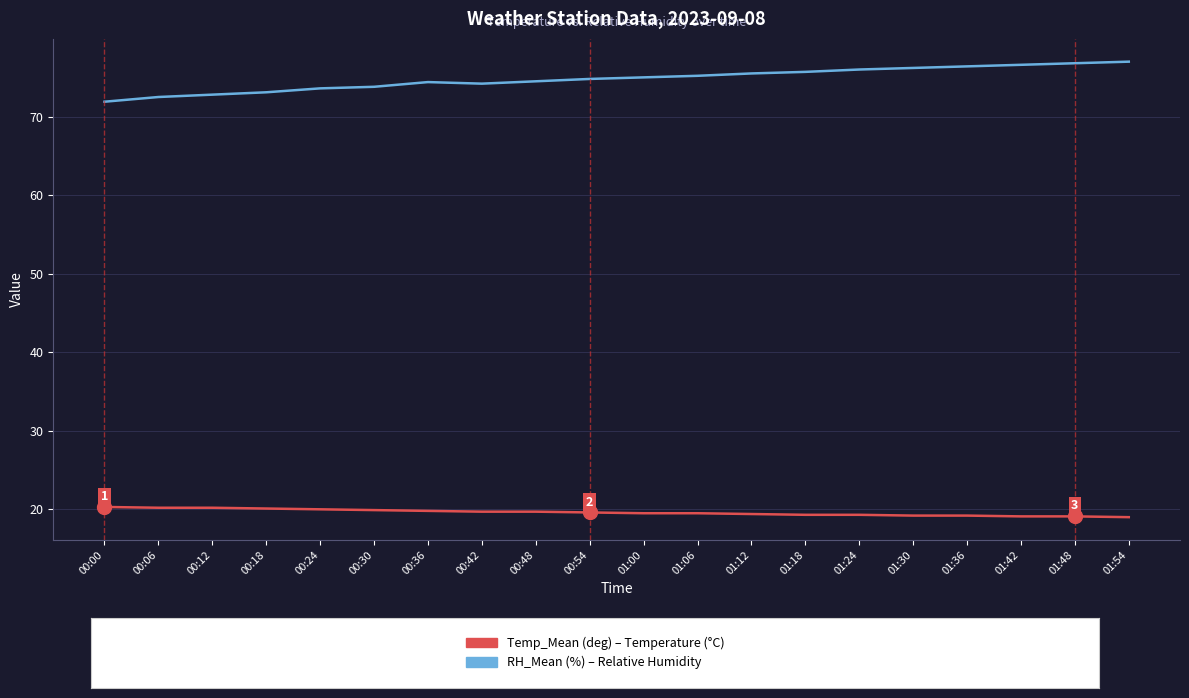

What is the total value across all series at 00:48?

94.2